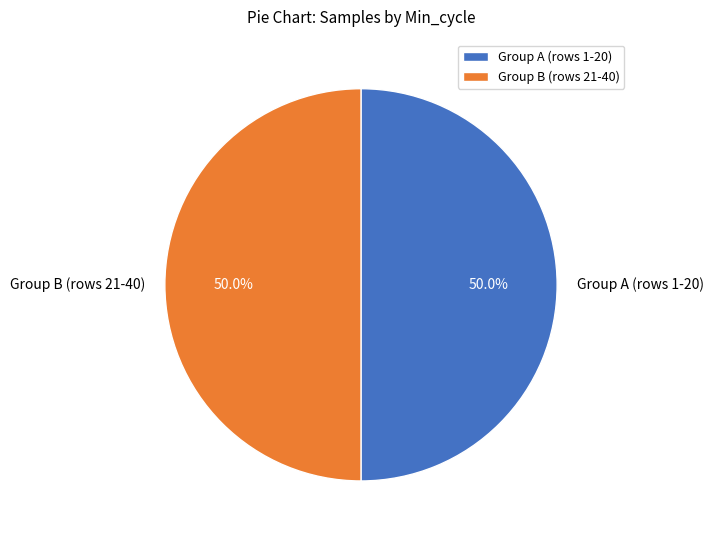

What percentage do Group B (rows 21-40) and Group A (rows 1-20) together represent?

100.0%